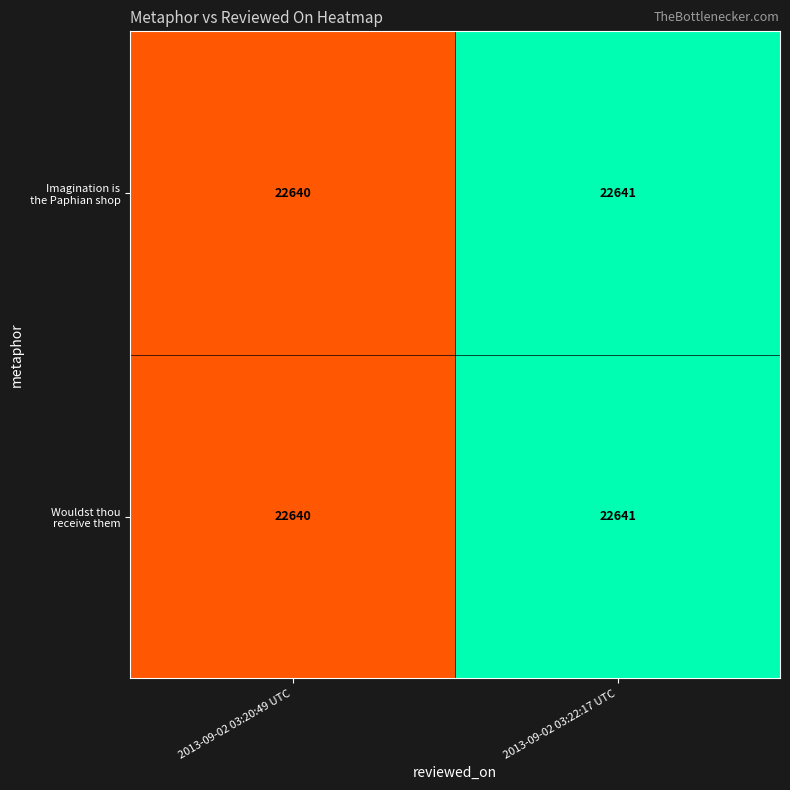

What is the greatest value displayed?

22641